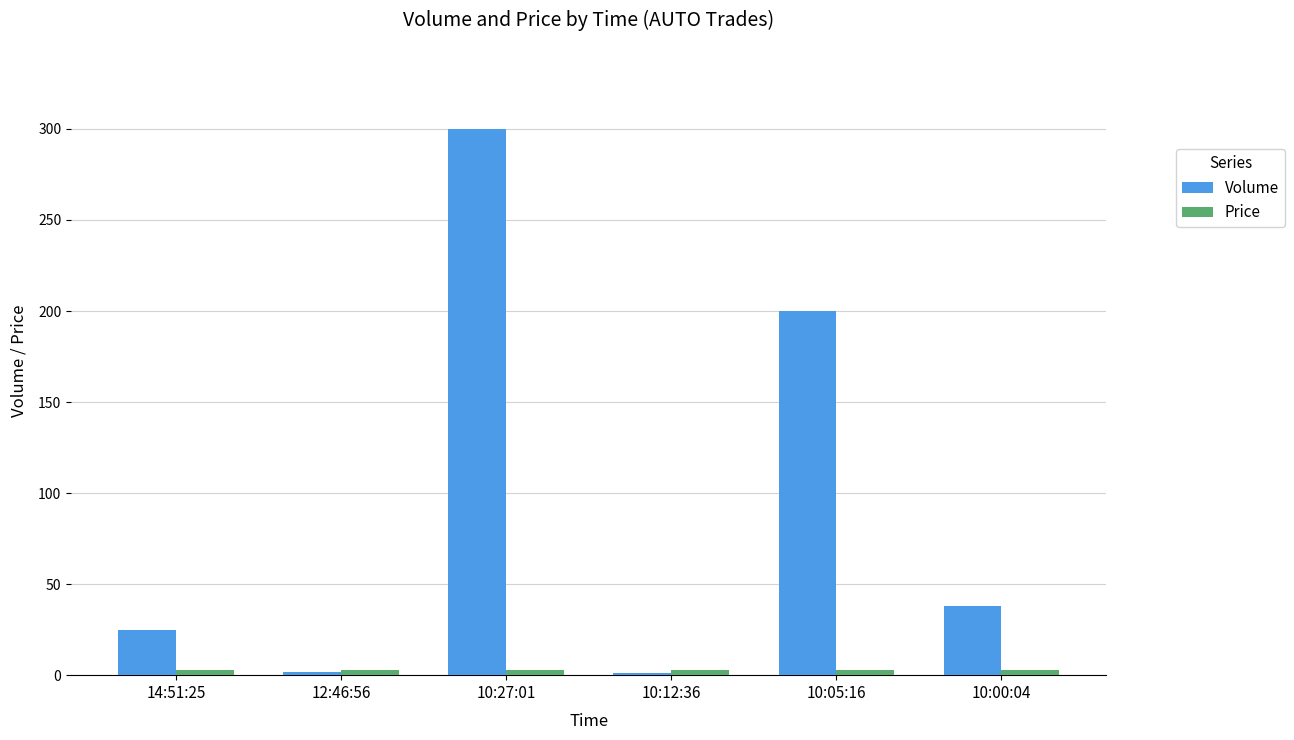

What is the greatest value displayed?

300.0